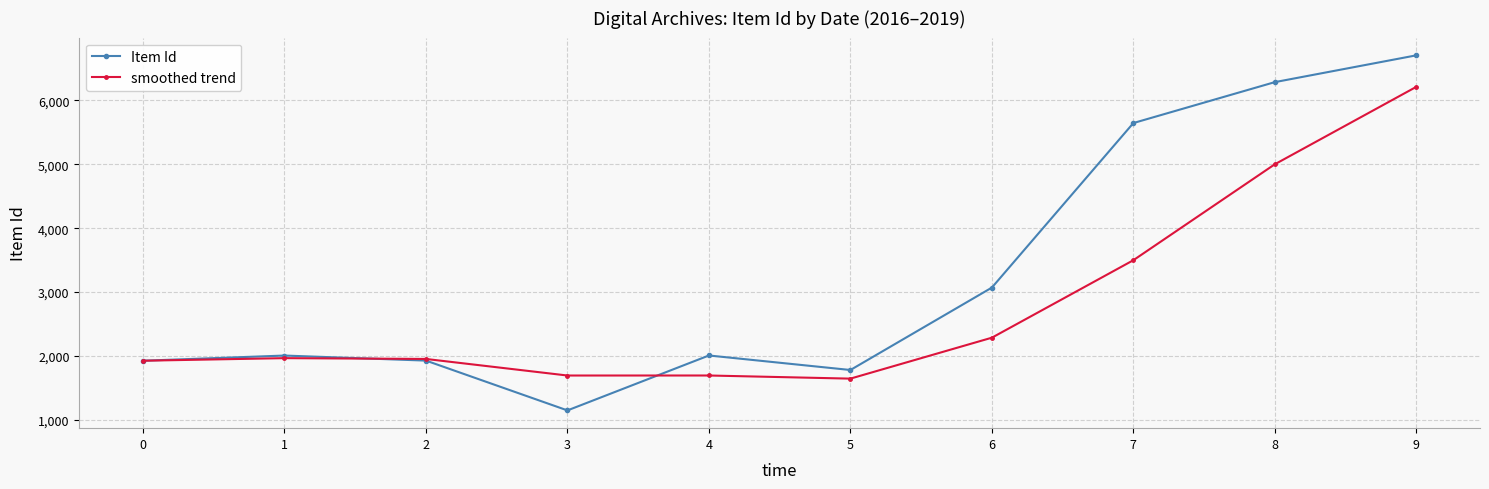

At which category does the chart reach its peak across all series?

9